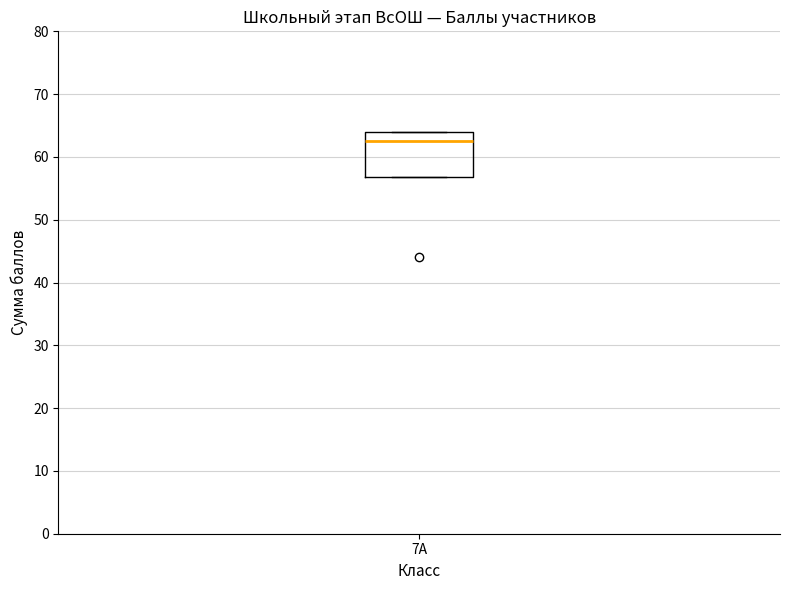

Transcribe this box plot: give where the median line is, the range the box spans, and where the two whiskers end, as read against the y-axis. The values are not printed on the chart, so give them approximately, as read against the axis.

median 63, box 57 to 64, whiskers 57 to 64